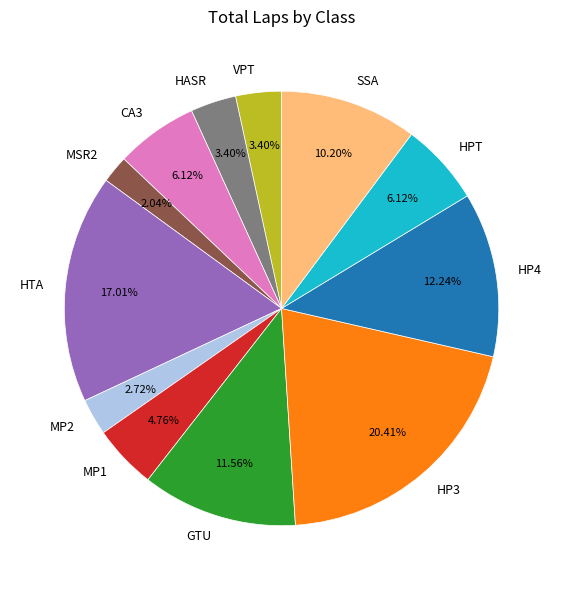

Count the number of slices in the pie.

12